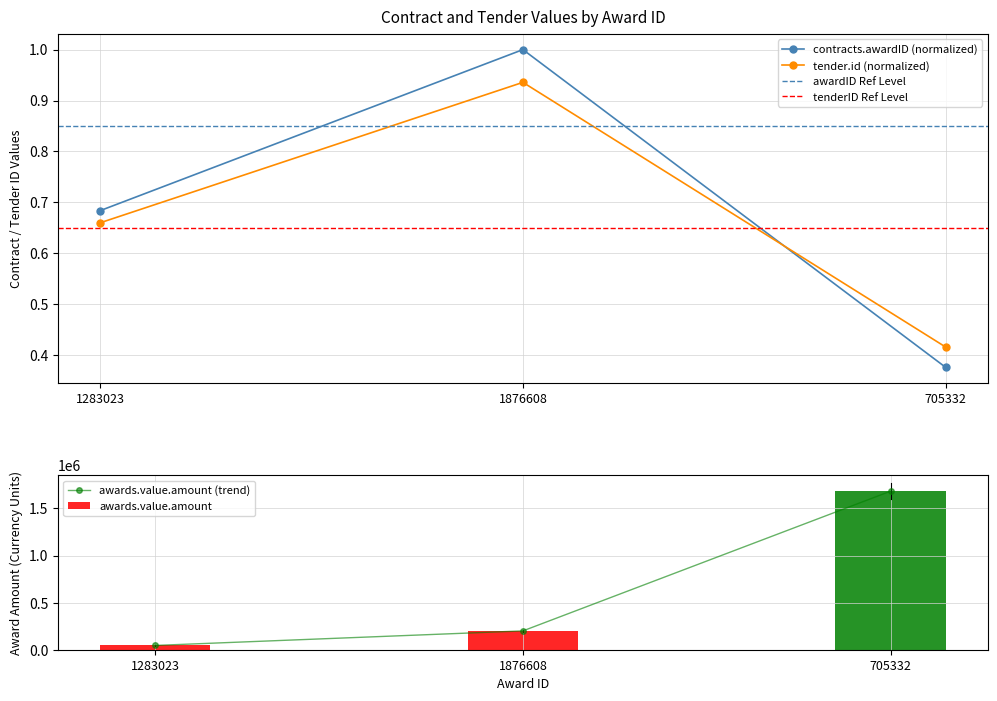

What is the minimum value shown in the chart?

0.4